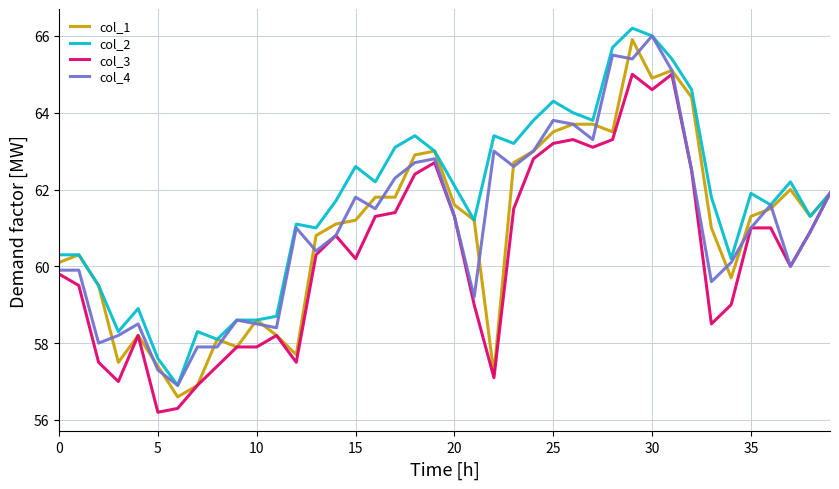

Which series has the largest total across all categories?

col_2